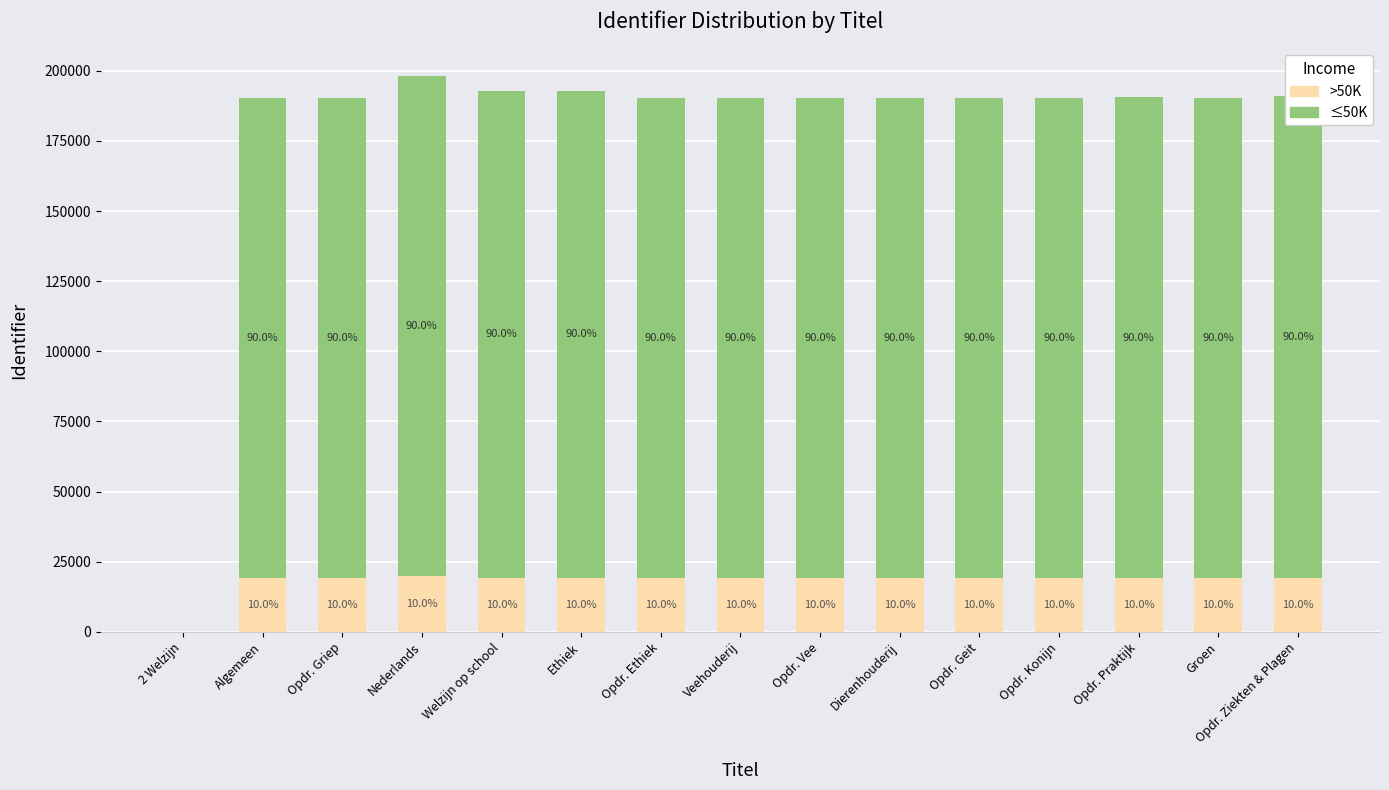

Which series has the widest spread of values?

≤50K